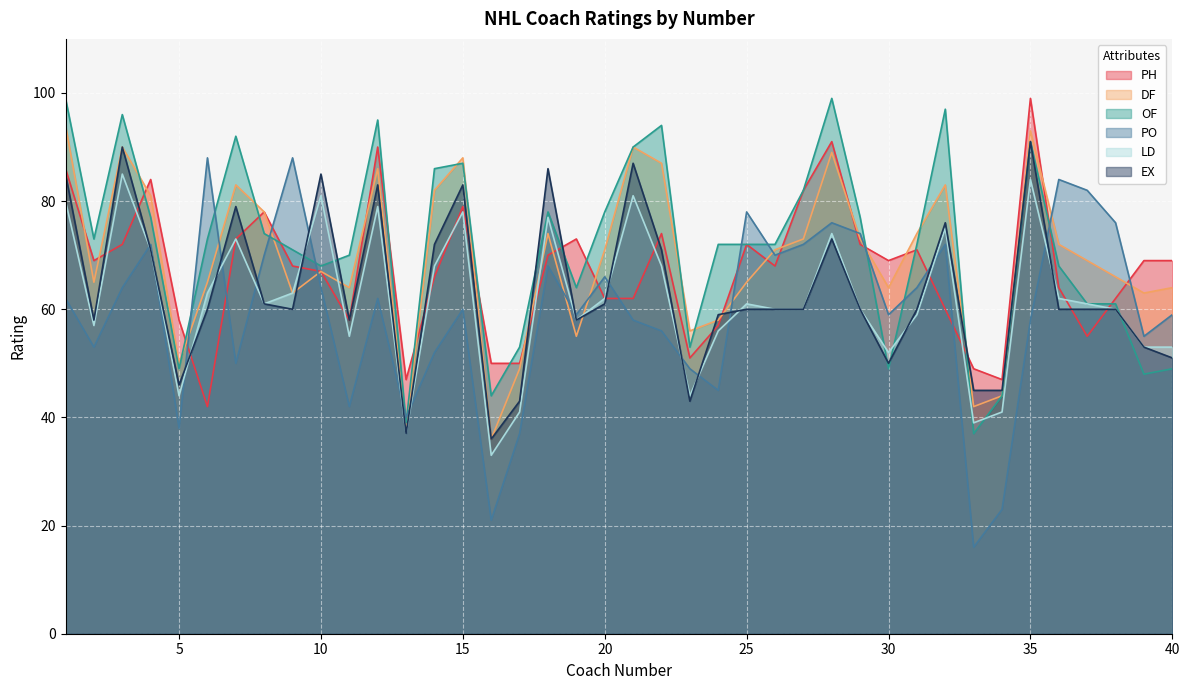

How many data points does each series have?

40